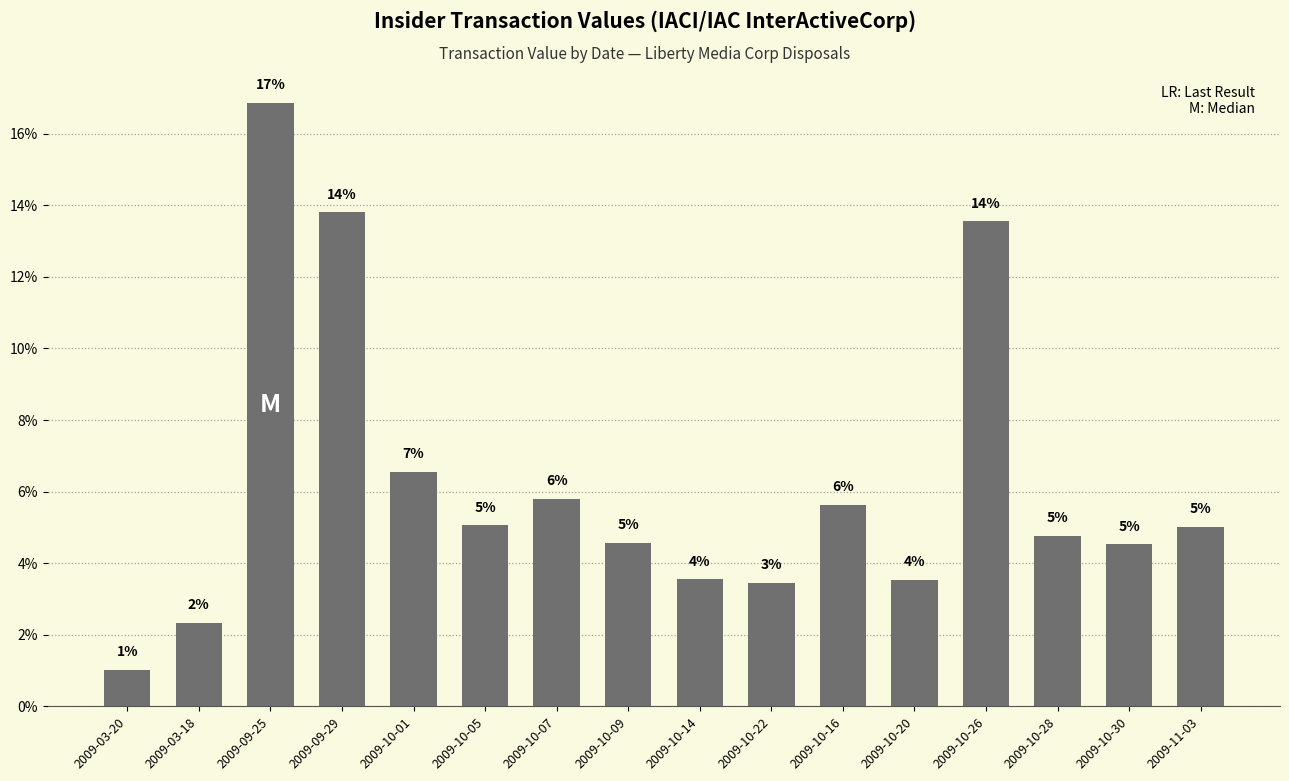

Are the bars horizontal?

No